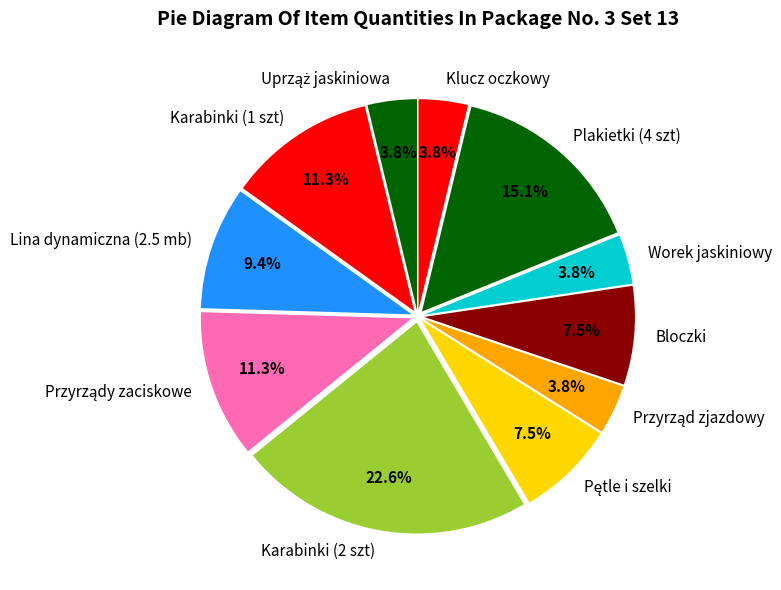

How many slices are in this pie chart?

11